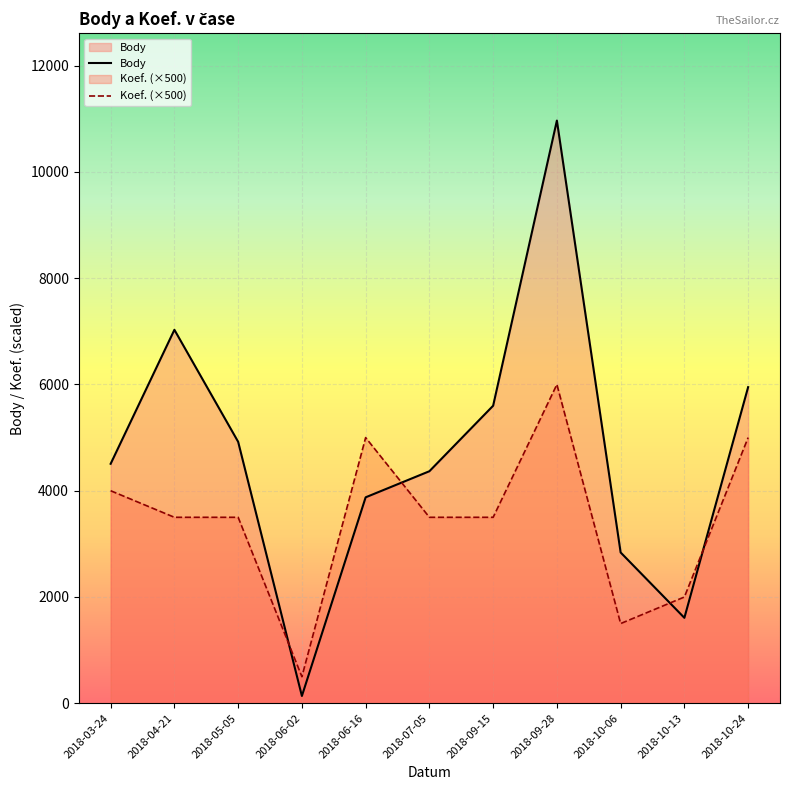

Is the value of Body at 2018-05-05 greater than the value of Koef. at 2018-09-28?

Yes